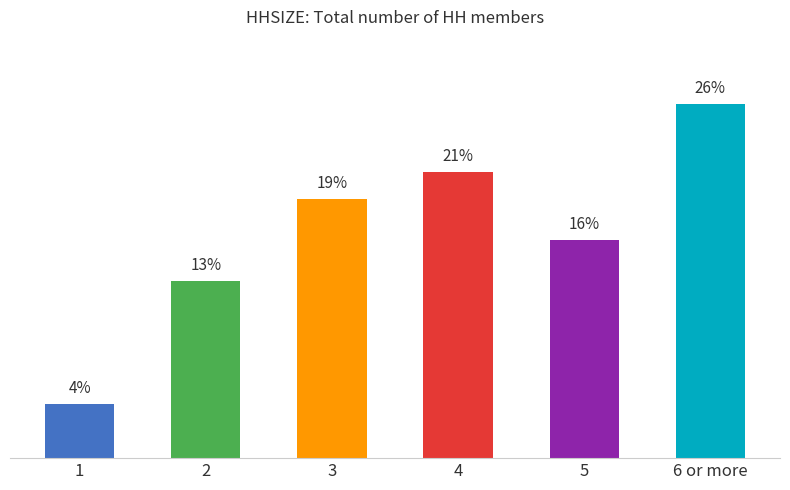

Which has a higher value, 4 or 6 or more?

6 or more